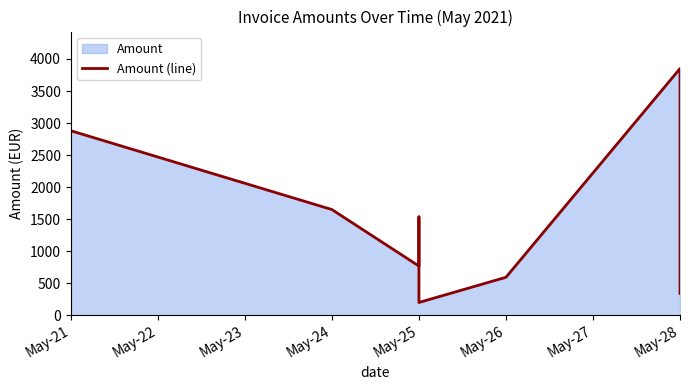

How many points are higher than both their immediate neighbors (excluding endpoints)?

2